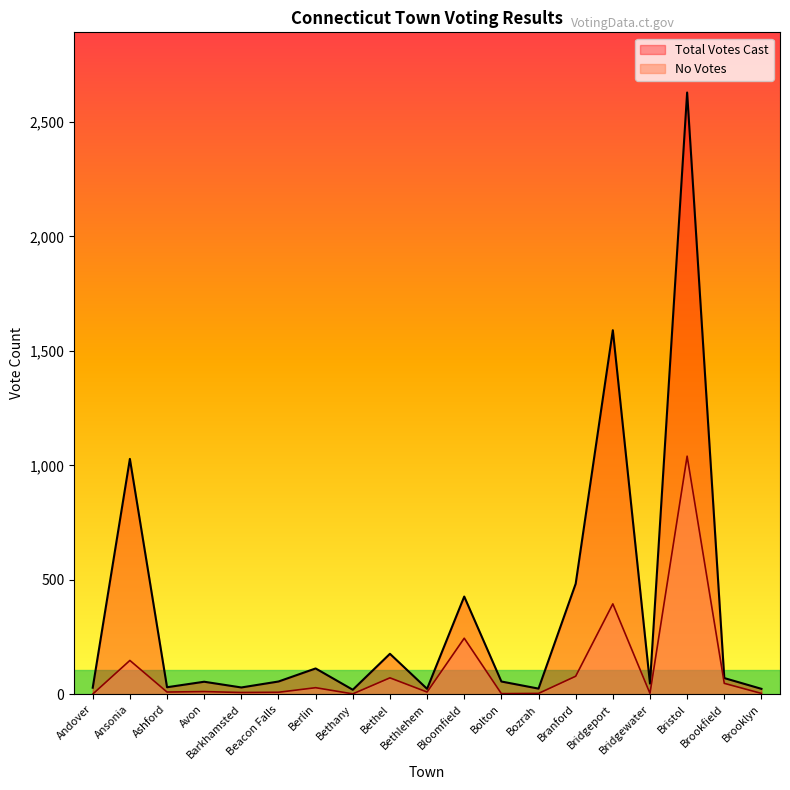

What is the highest value of the Total Votes Cast series?

2628